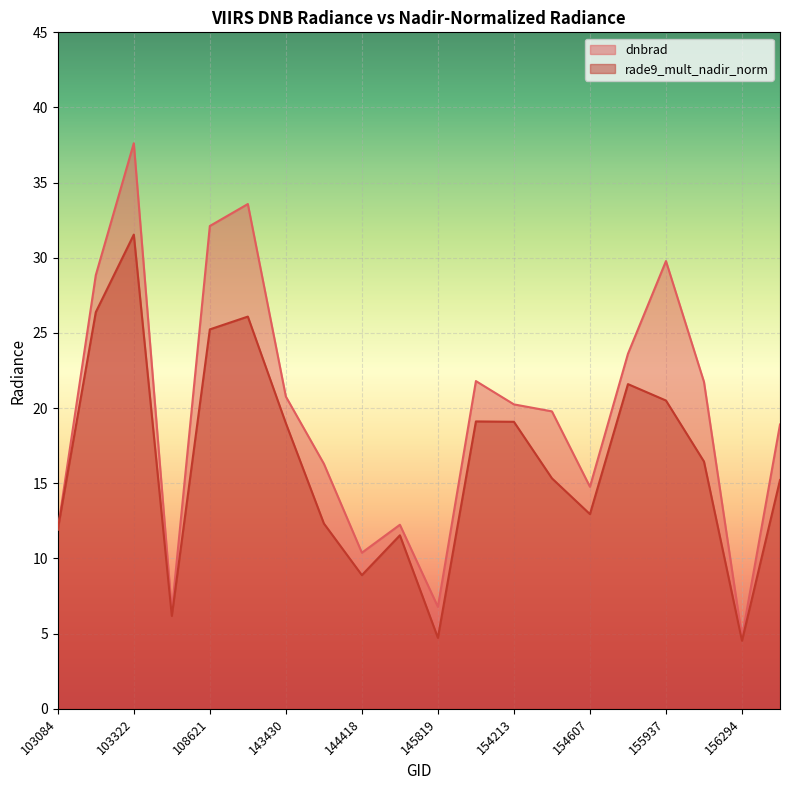

At which label does rade9_mult_nadir_norm reach its peak?

103322